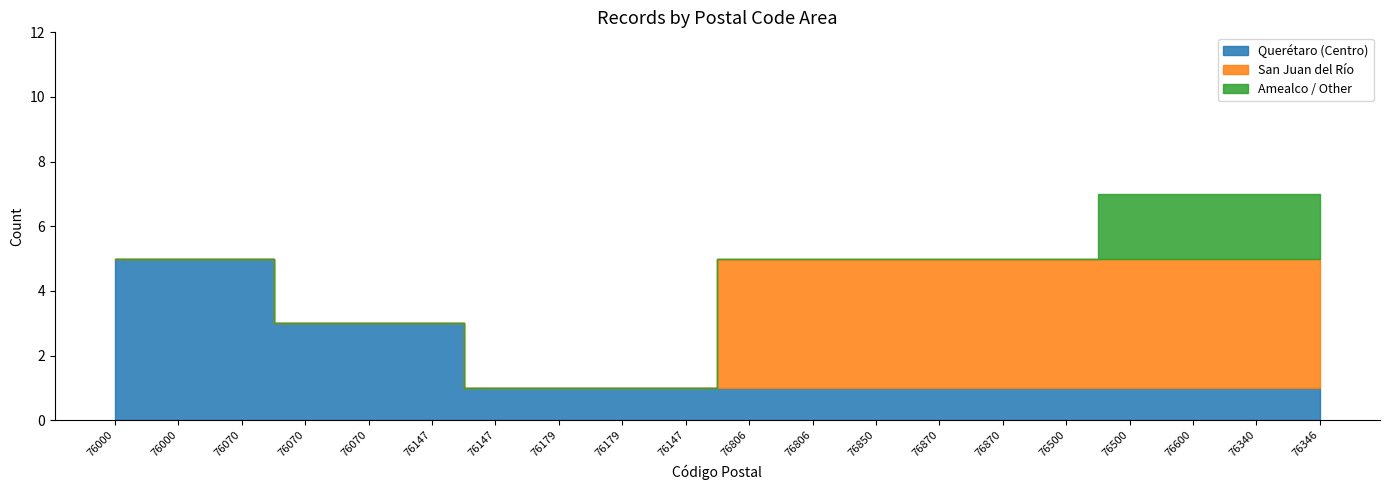

Is it true that Amealco / Other equals 4 at 76346?

False